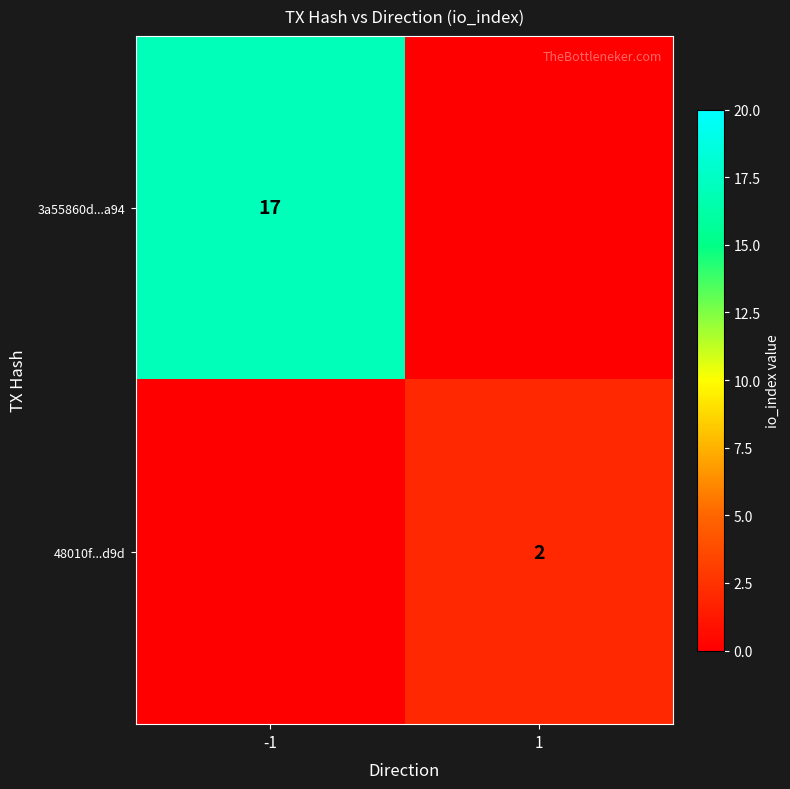

Between -1 and 1, which is larger?

-1